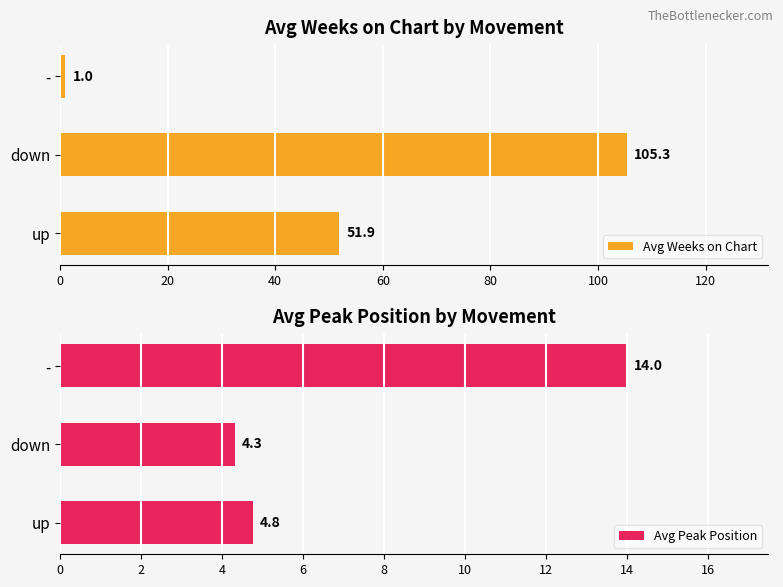

What is the sum of all Avg Peak Position values?

23.1